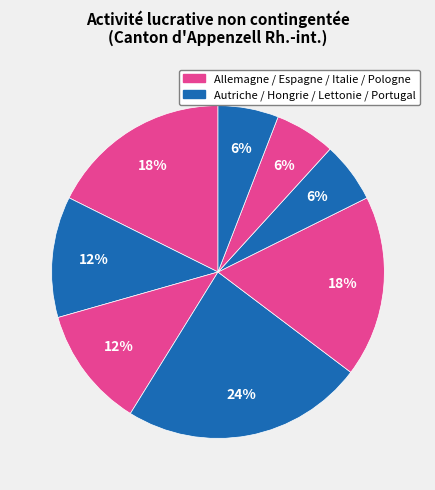

Is there a majority slice in this chart?

No